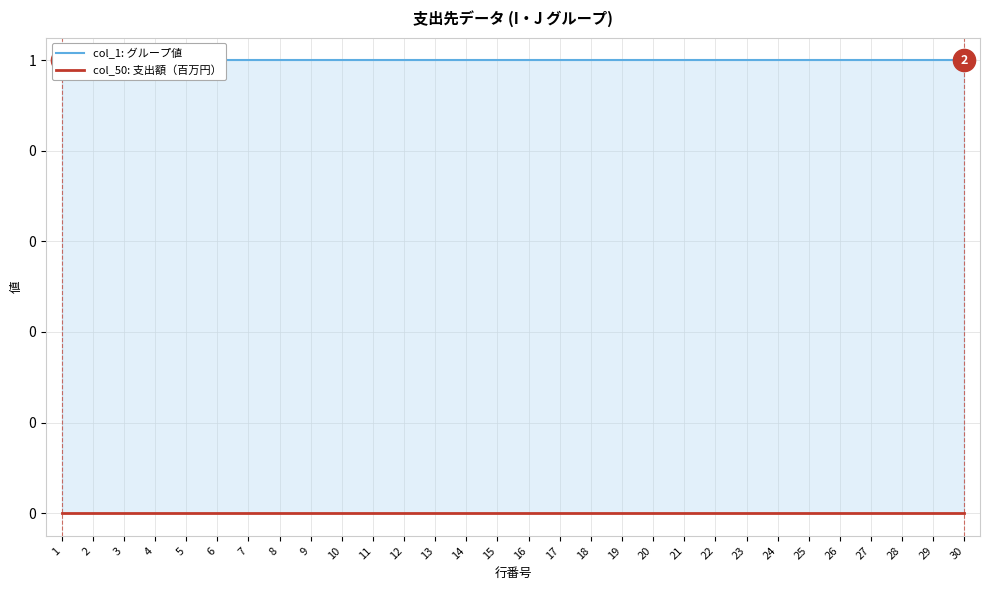

At which category does the chart reach its minimum across all series?

1